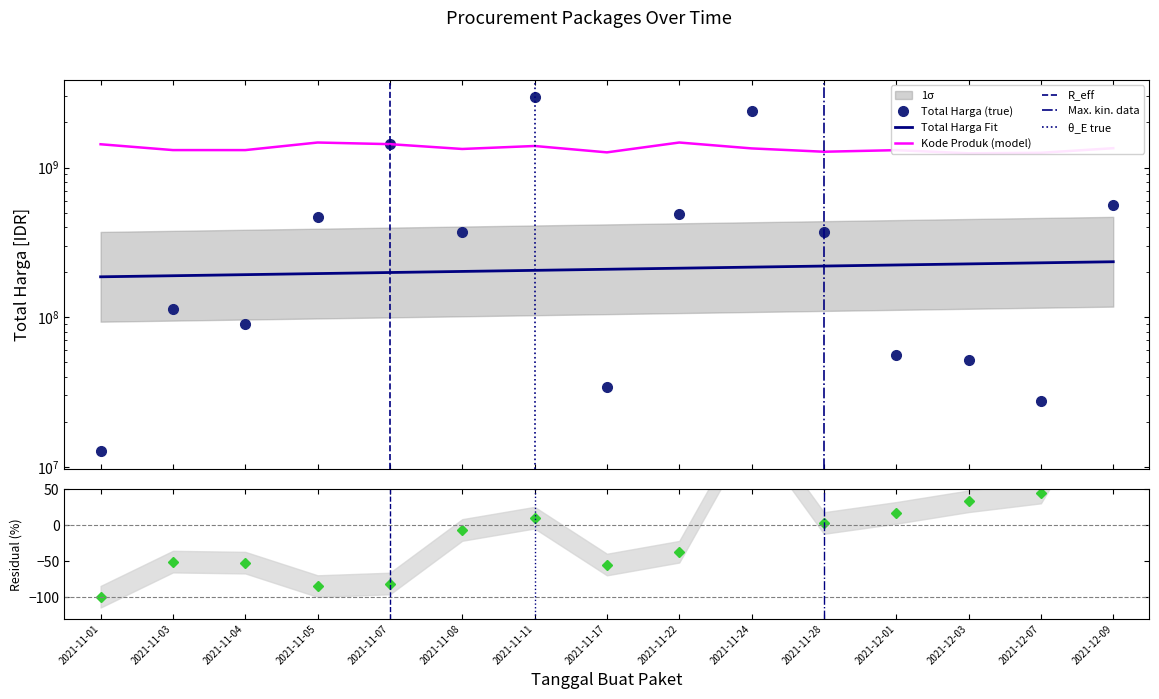

Which series has the largest total across all categories?

Kode Produk